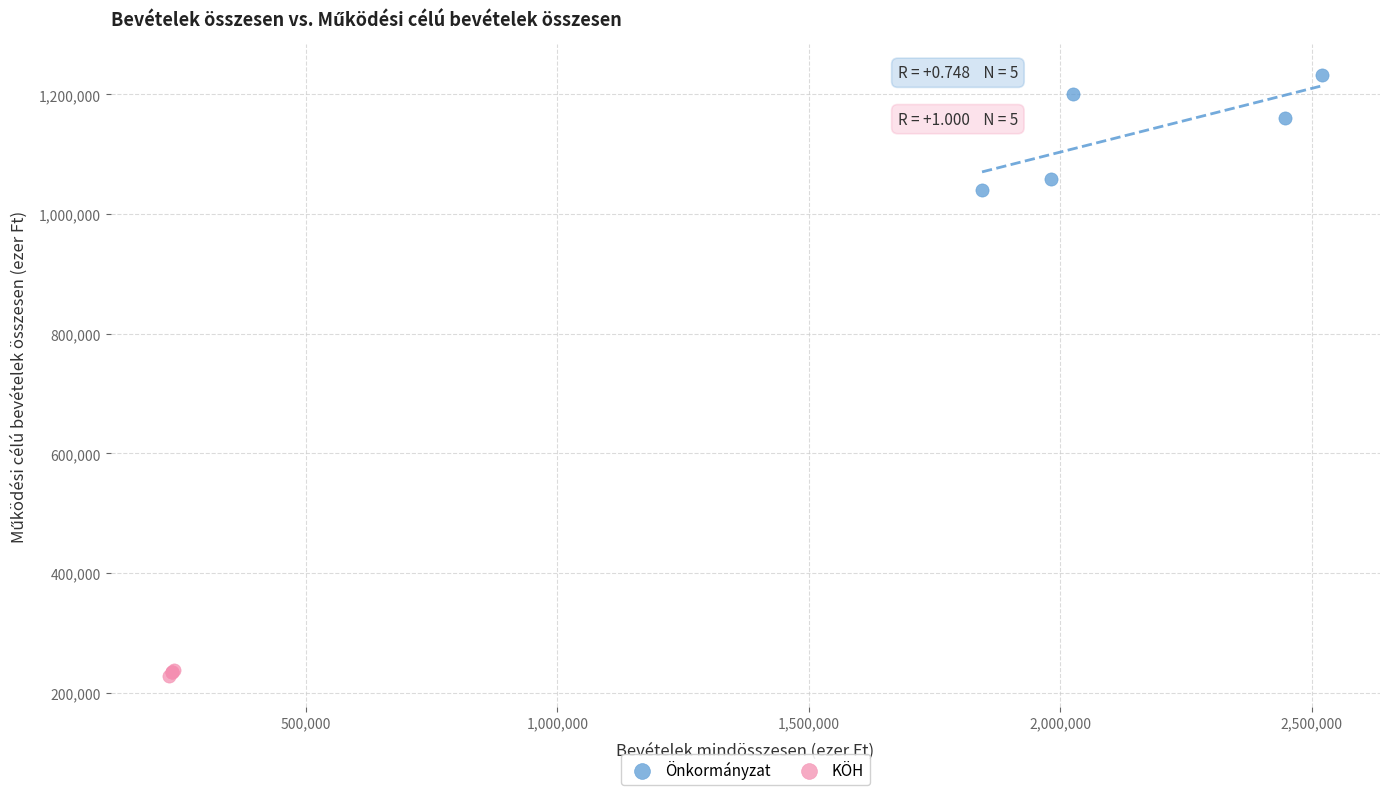

Which series has the widest spread of Y values?

Önkormányzat